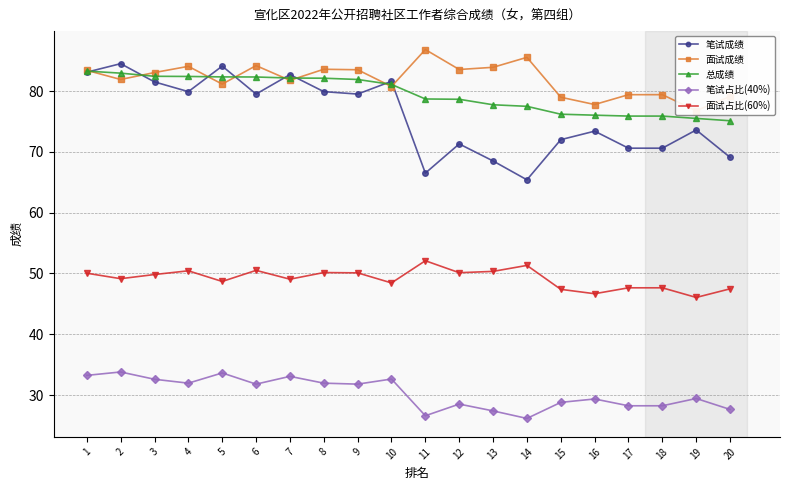

True or false: 面试占比(60%) and 笔试占比(40%) intersect in this chart.

False